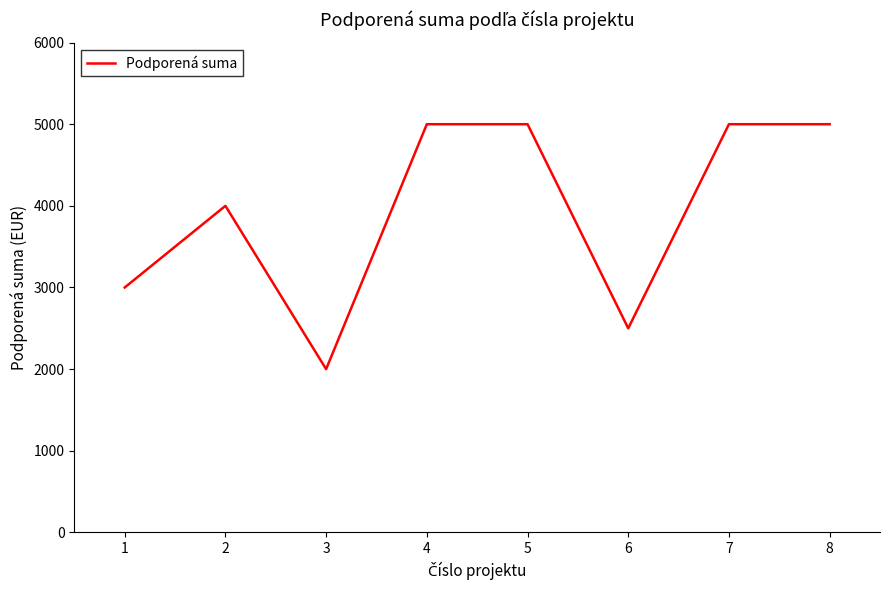

The value at 6 is 2500. True or false?

True